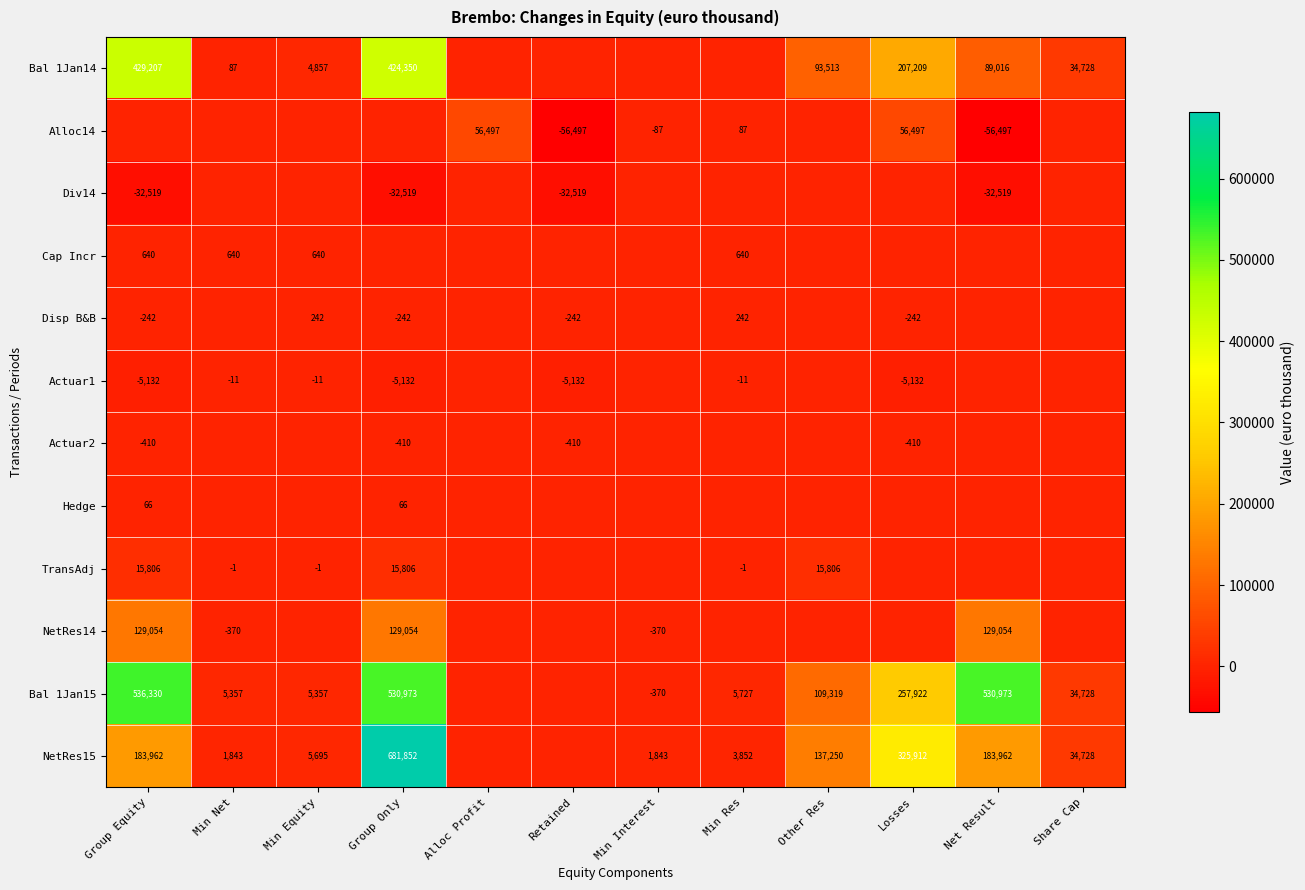

The Bal 1Jan14 series shows 131 at Min Net. True or false?

False